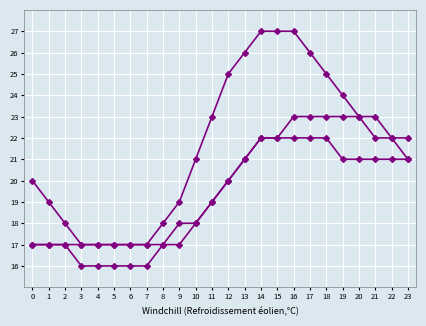

Reading left to right, extract all data points from this chart.

col_7: 17	17	17	17	17	17	17	17	18	19	21	23	25	26	27	27	27	26	25	24	23	22	22	21
col_8: 17	17	17	16	16	16	16	16	17	17	18	19	20	21	22	22	22	22	22	21	21	21	21	21
col_11: 20	19	18	17	17	17	17	17	17	18	18	19	20	21	22	22	23	23	23	23	23	23	22	22